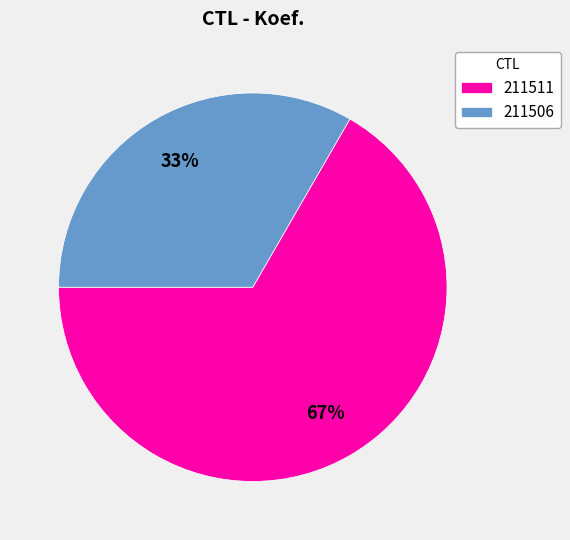

Count the number of slices in the pie.

2